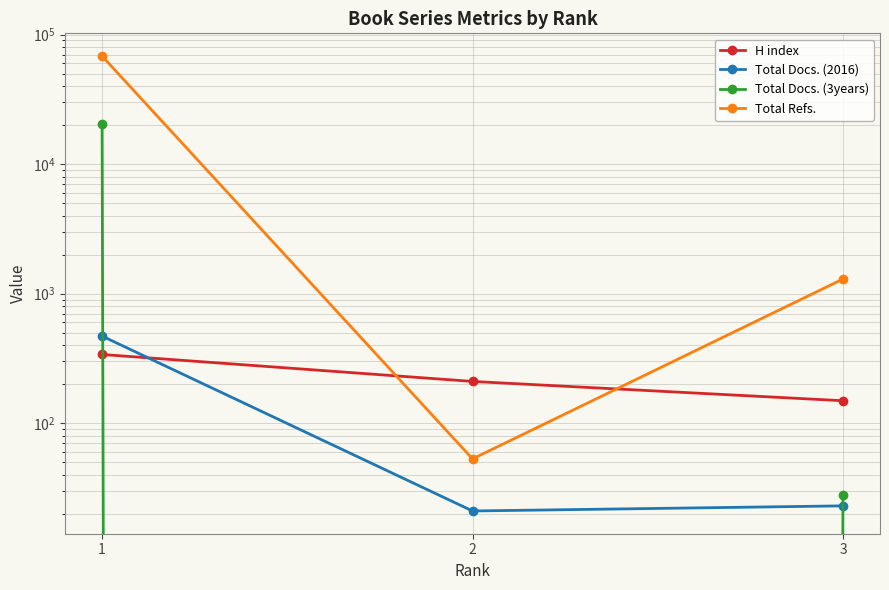

Which category has the lowest value across all series?

2